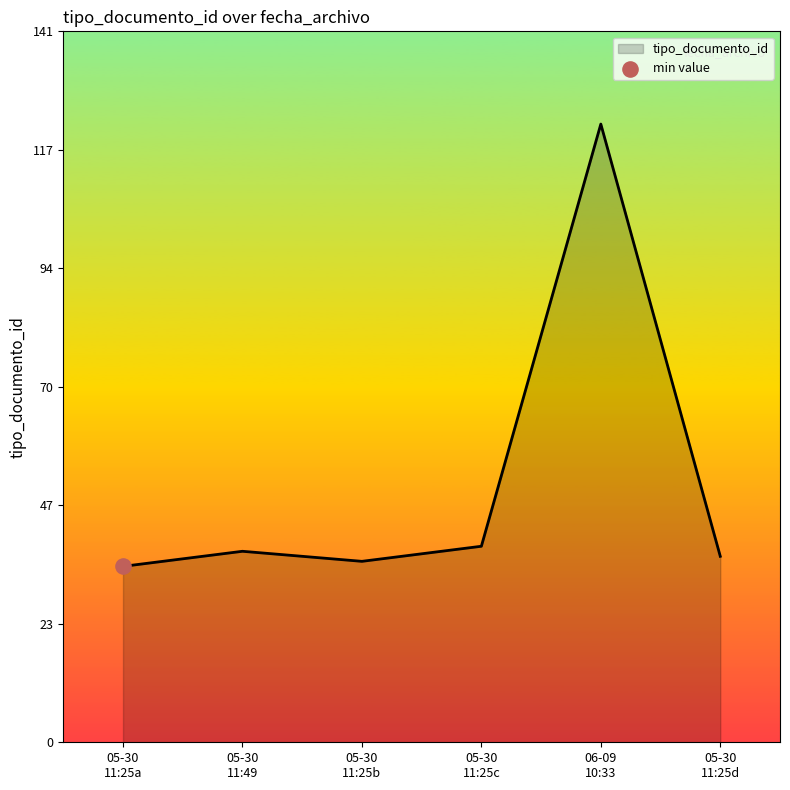

True or false: there are more than 0 points higher than both neighbors.

True